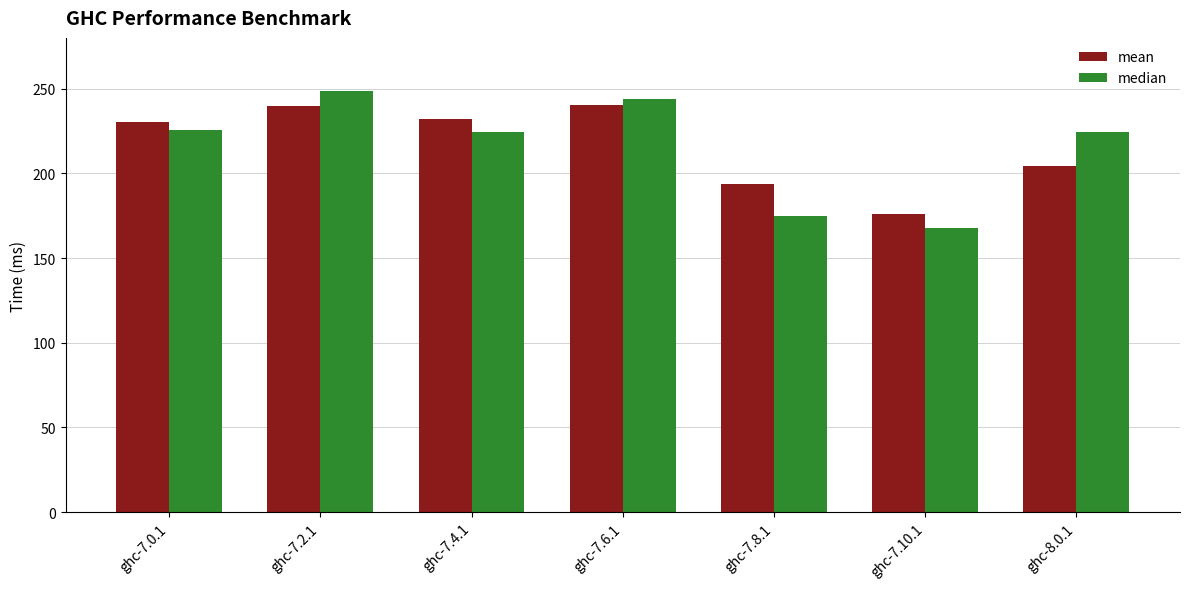

What is the label of the 7th bar from the left?

ghc-8.0.1